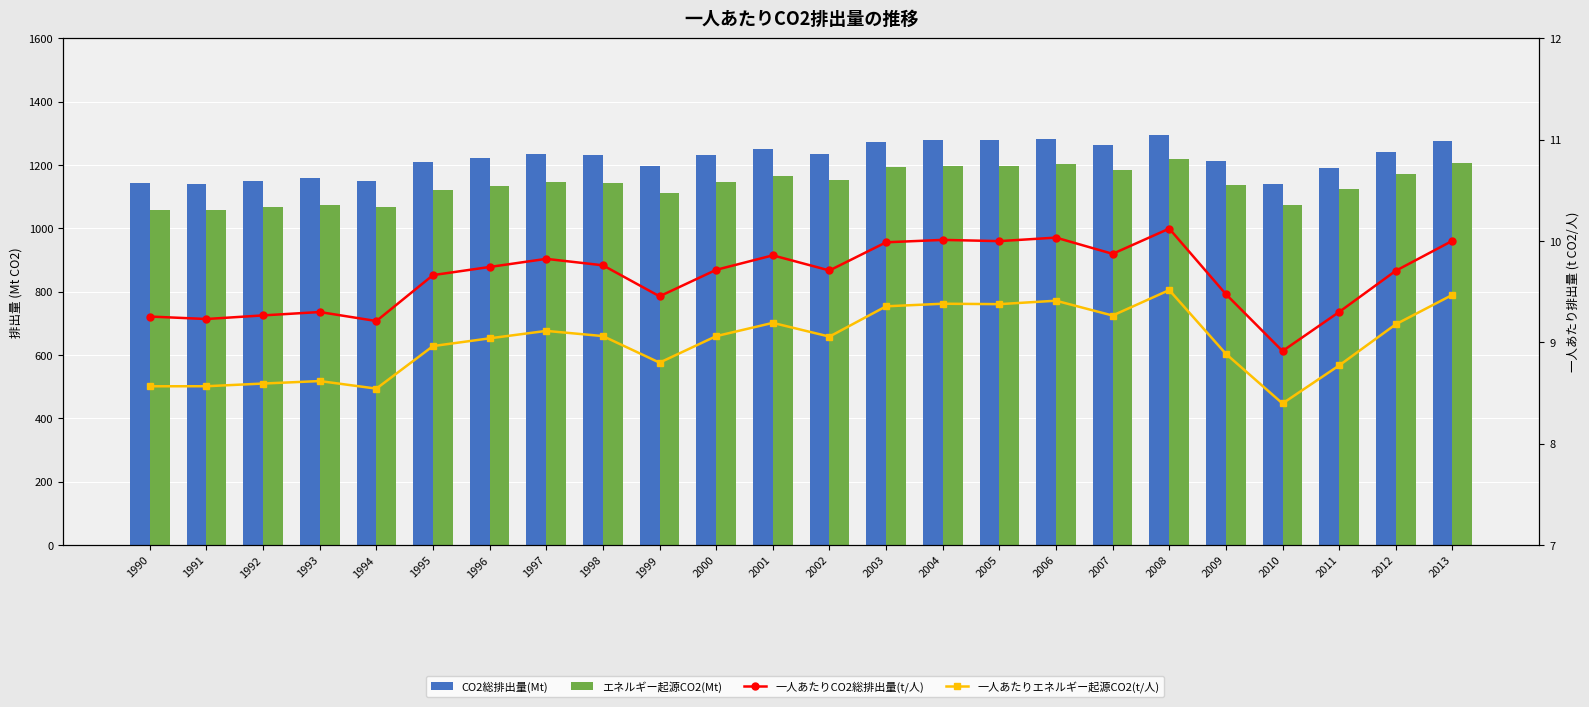

True or false: 一人あたりCO2総排出量(t/人) has a value of 10.0 at 2004.

True